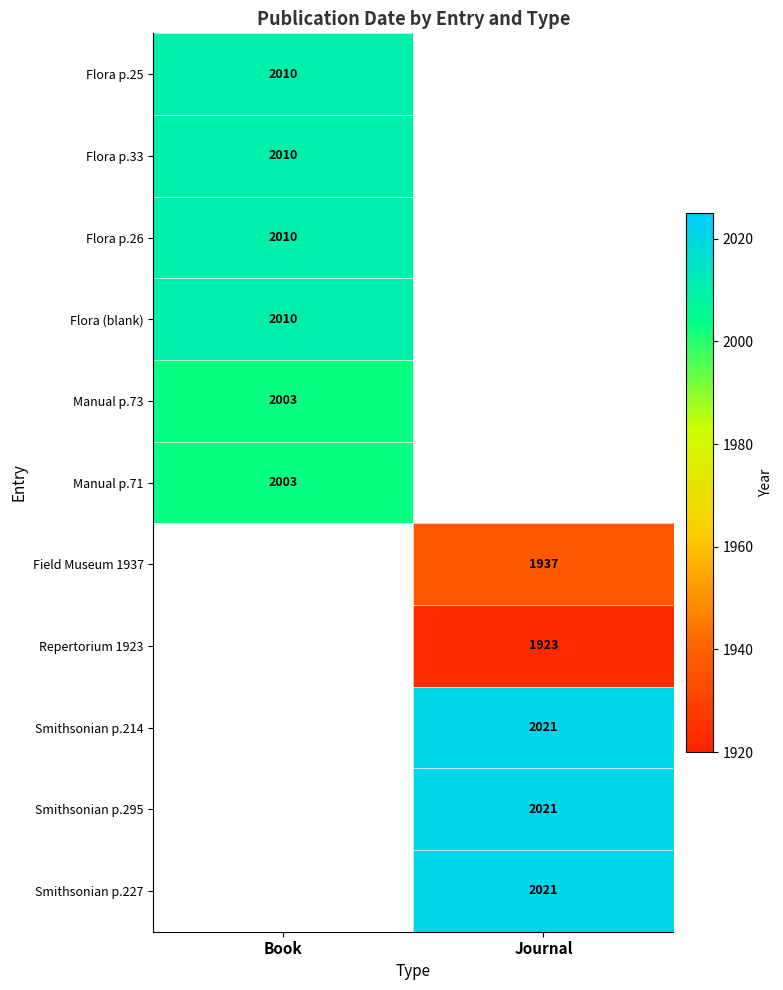

The value of Flora p.33 at Book is 2010. True or false?

True